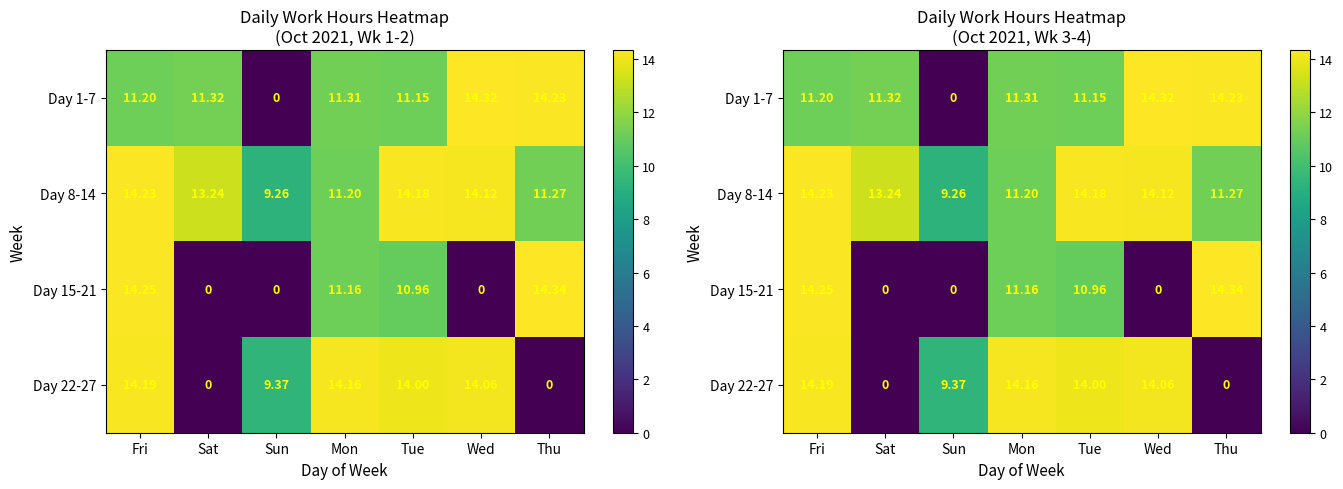

List the series in order of their peak value, lowest first.

Day 22-27, Day 8-14, Day 1-7, Day 15-21